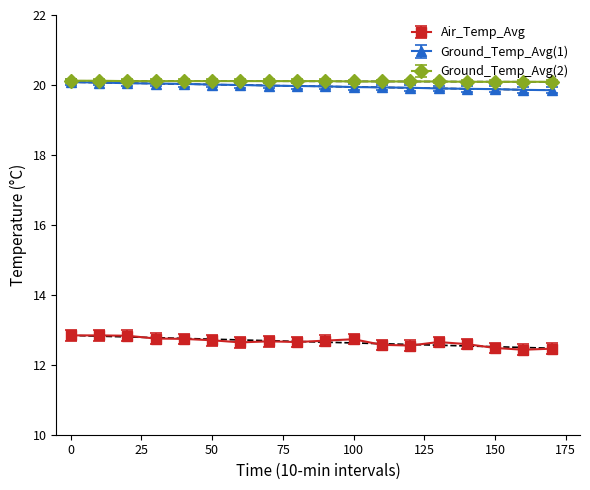

In Air_Temp_Avg, how many points are lower than both neighbors (excluding endpoints)?

4